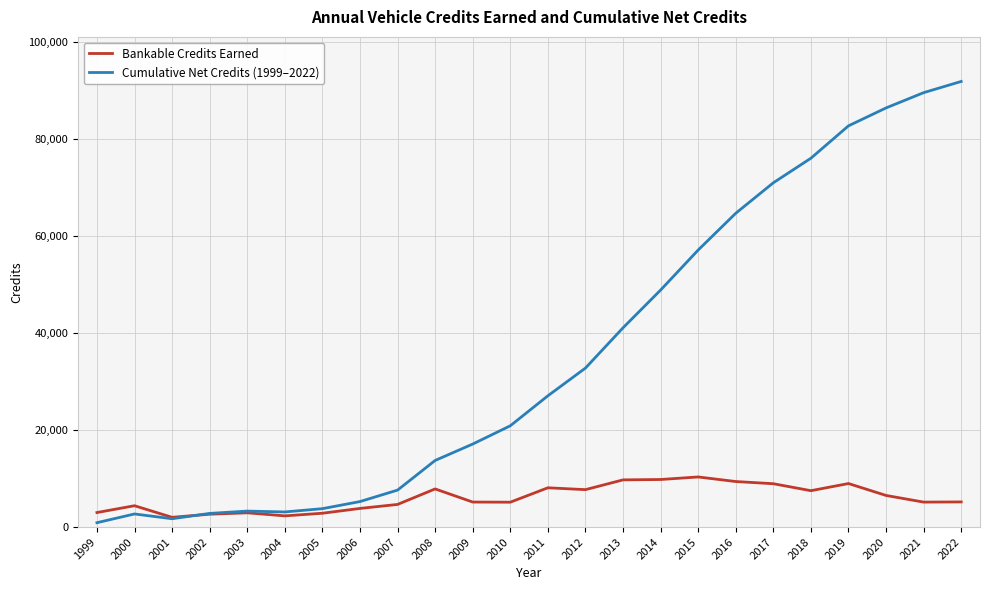

At how many categories does at least one series exceed 50061?

8